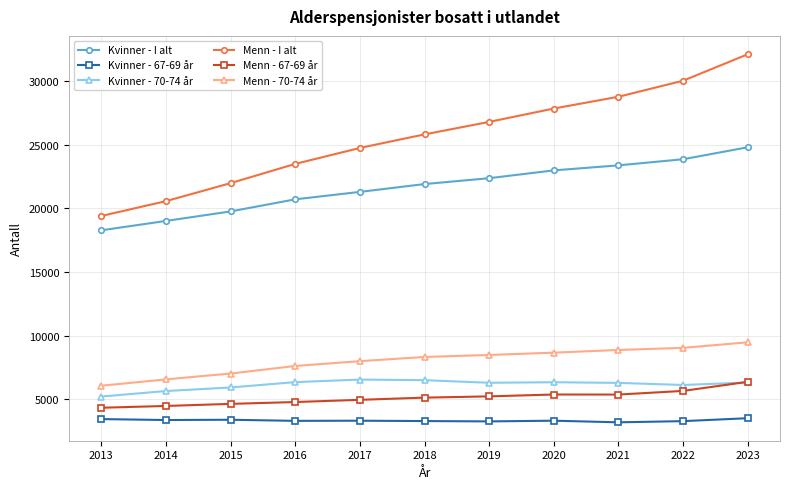

The Kvinner - 70-74 år series shows 4310 at 2021. True or false?

False